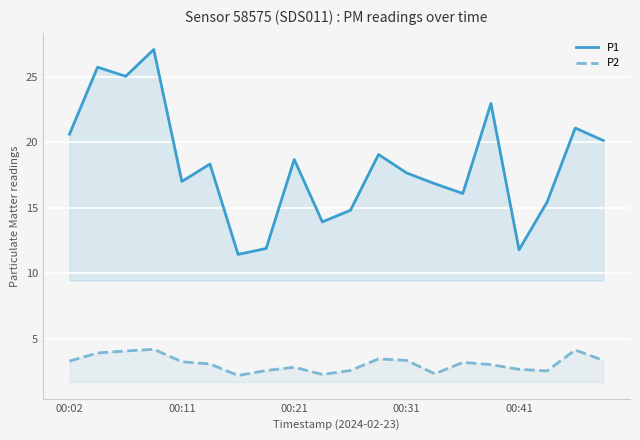

True or false: P1 and P2 intersect in this chart.

False